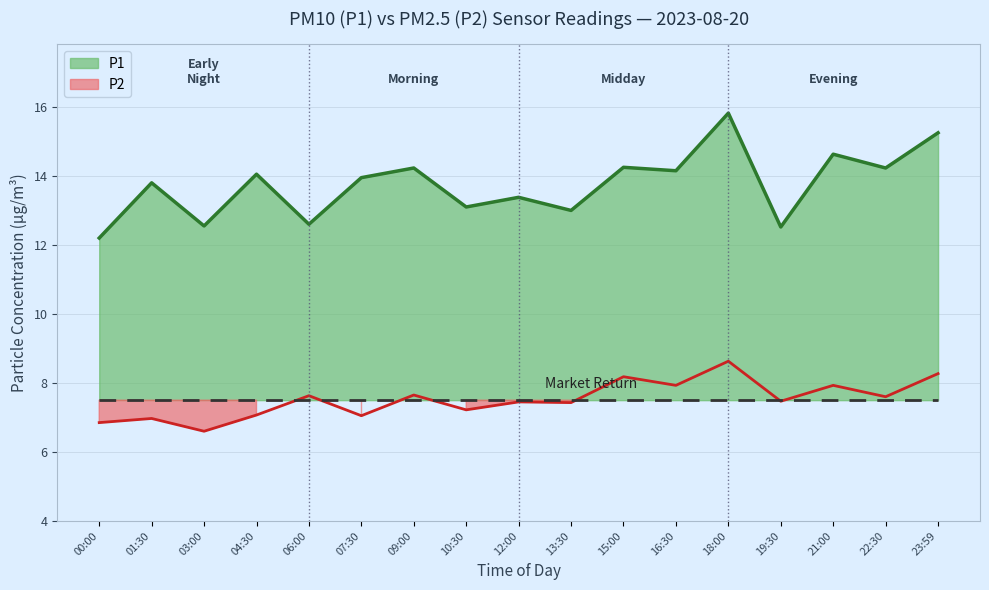

What is the difference between the maximum and minimum values in the P2 series?

2.0